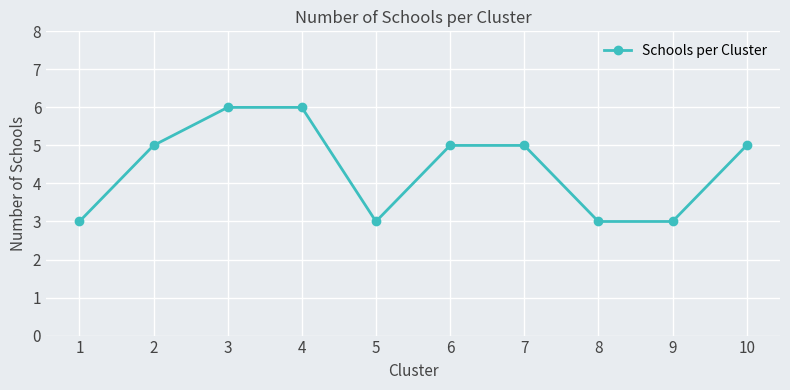

What is the difference between the values at 5 and 10?

2